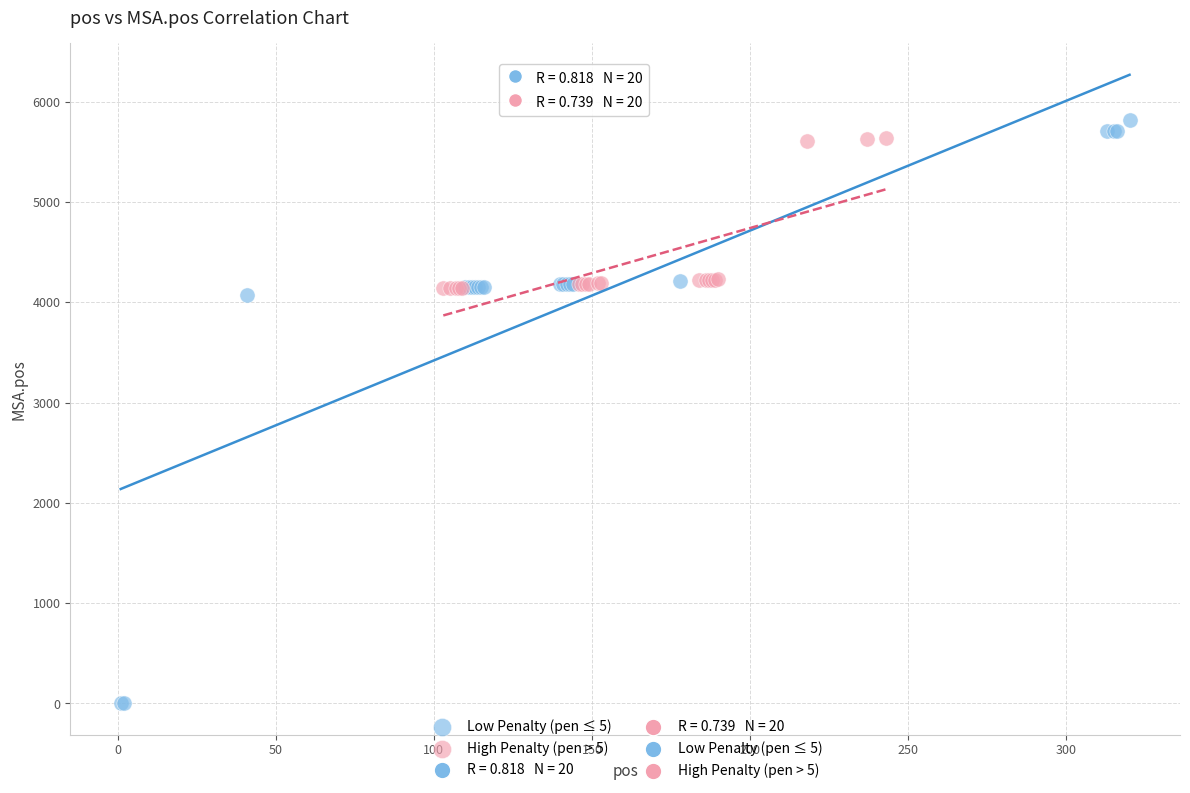

Which series has the largest Y range (max minus min)?

Low Penalty (pen ≤ 5)